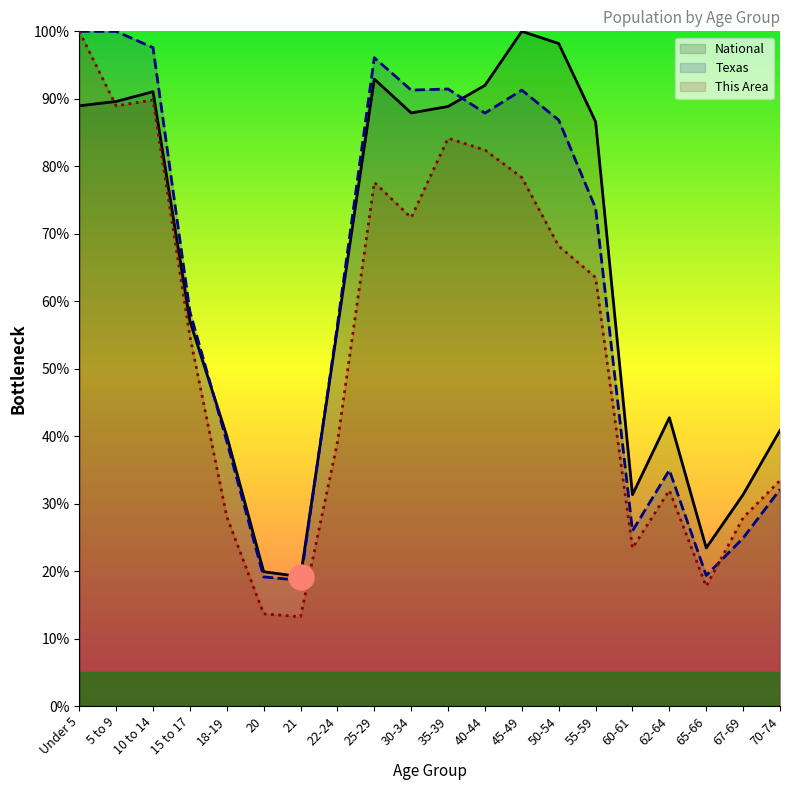

True or false: National has more than 0 points higher than both neighbors.

True